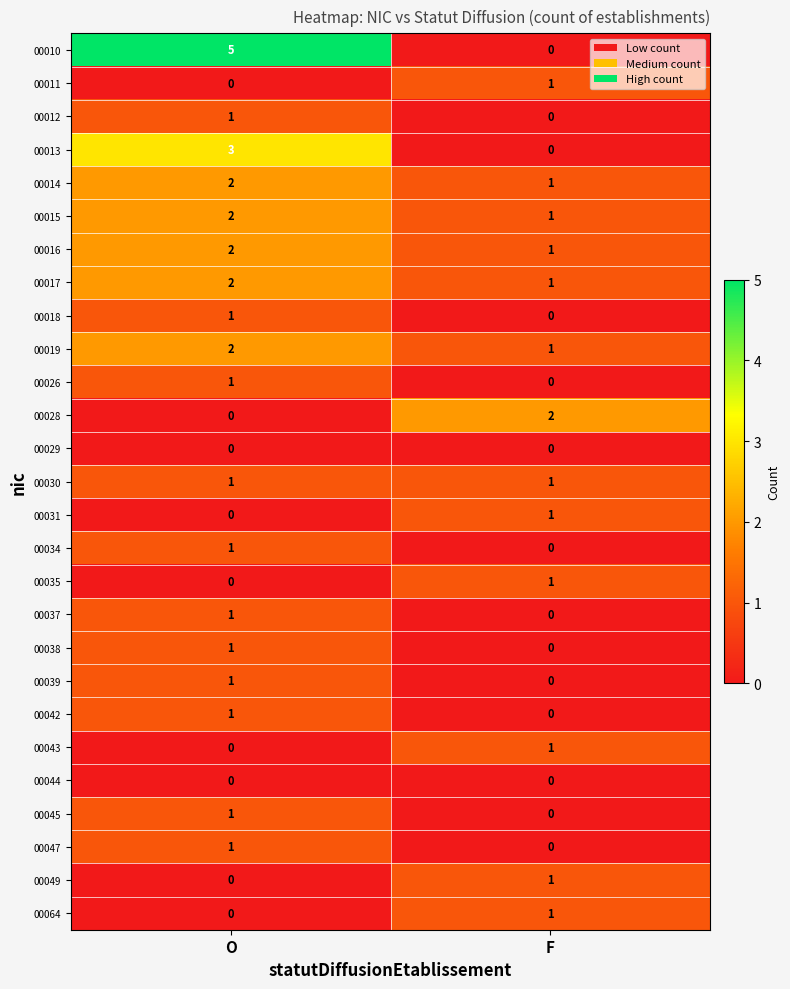

Which label corresponds to the largest value in the chart?

O